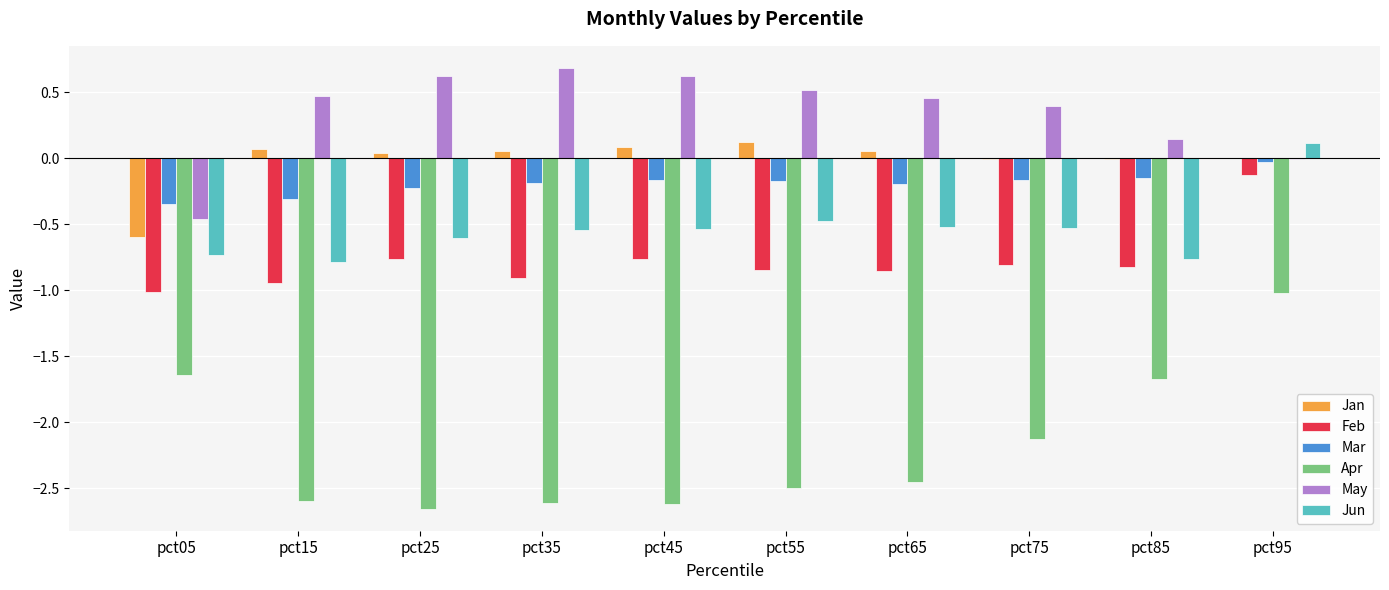

Is the value of Feb at pct45 greater than the value of Apr at pct15?

Yes